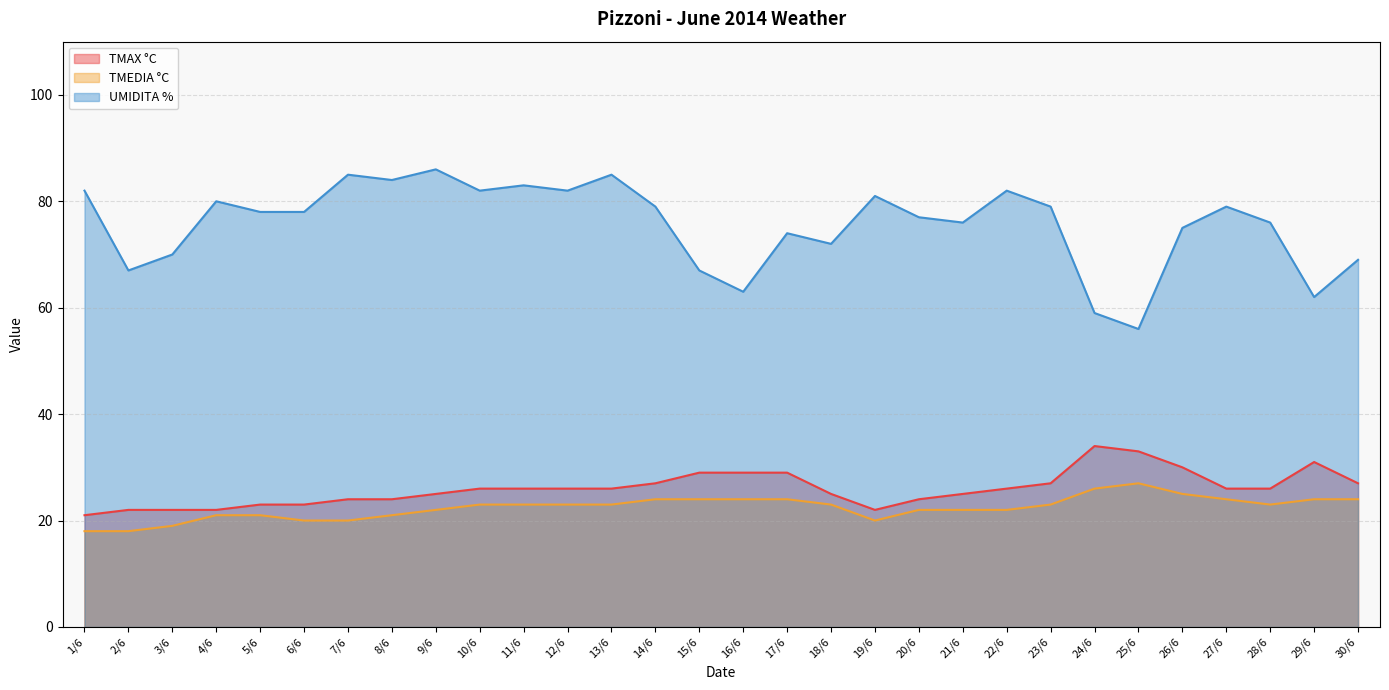

What is the average value of the TMAX °C series?

26